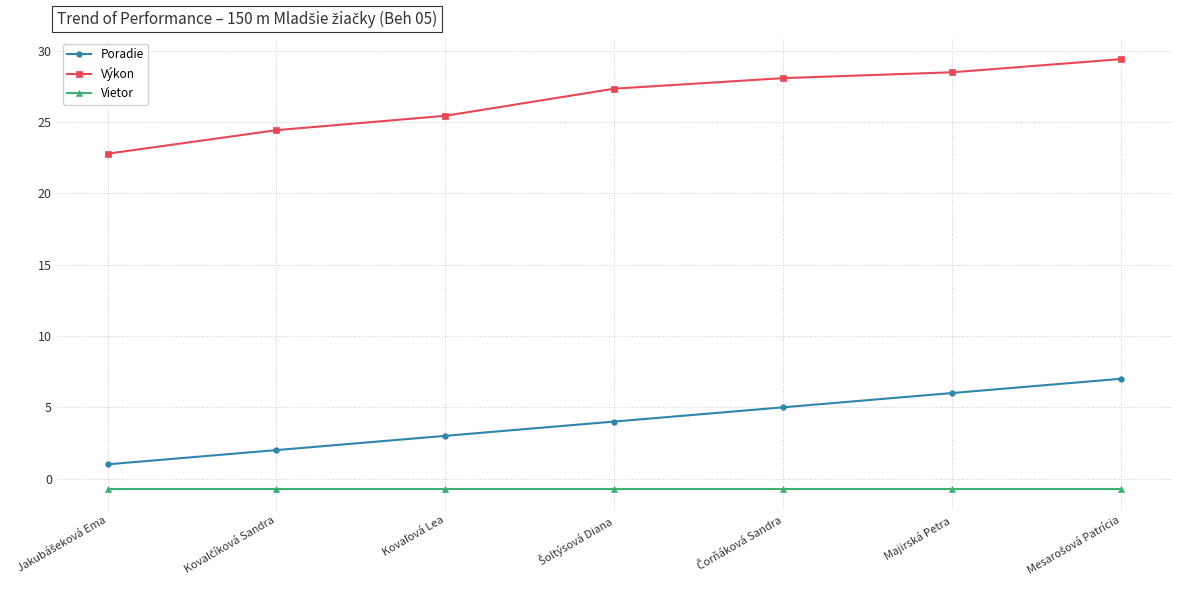

Reading left to right, what are all the values shown in this chart?

Poradie: 1.0	2.0	3.0	4.0	5.0	6.0	7.0
Výkon: 22.8	24.4	25.4	27.3	28.1	28.5	29.4
Vietor: -0.7	-0.7	-0.7	-0.7	-0.7	-0.7	-0.7